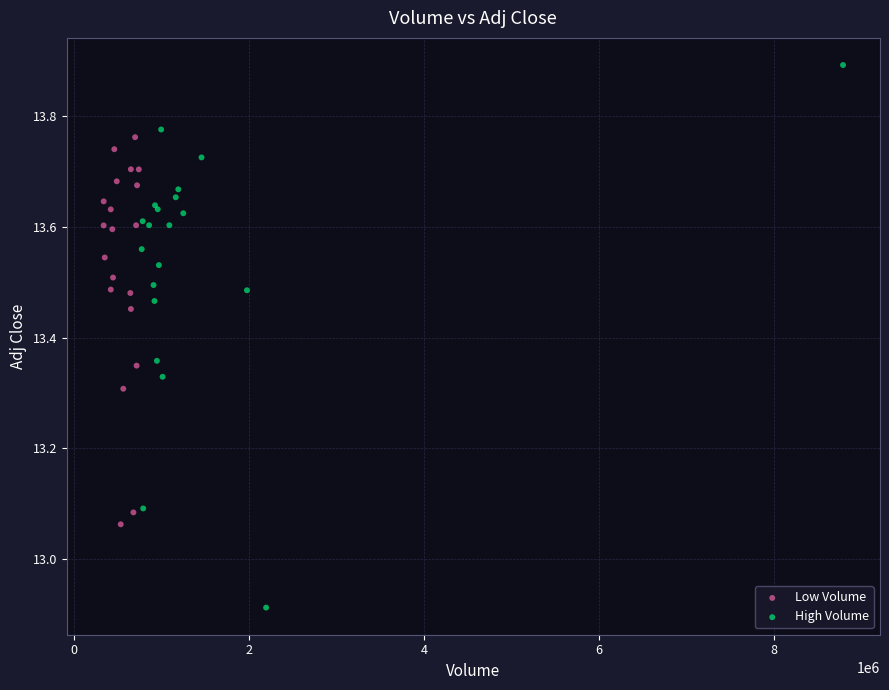

What are all the series names shown in the legend?

Low Volume, High Volume